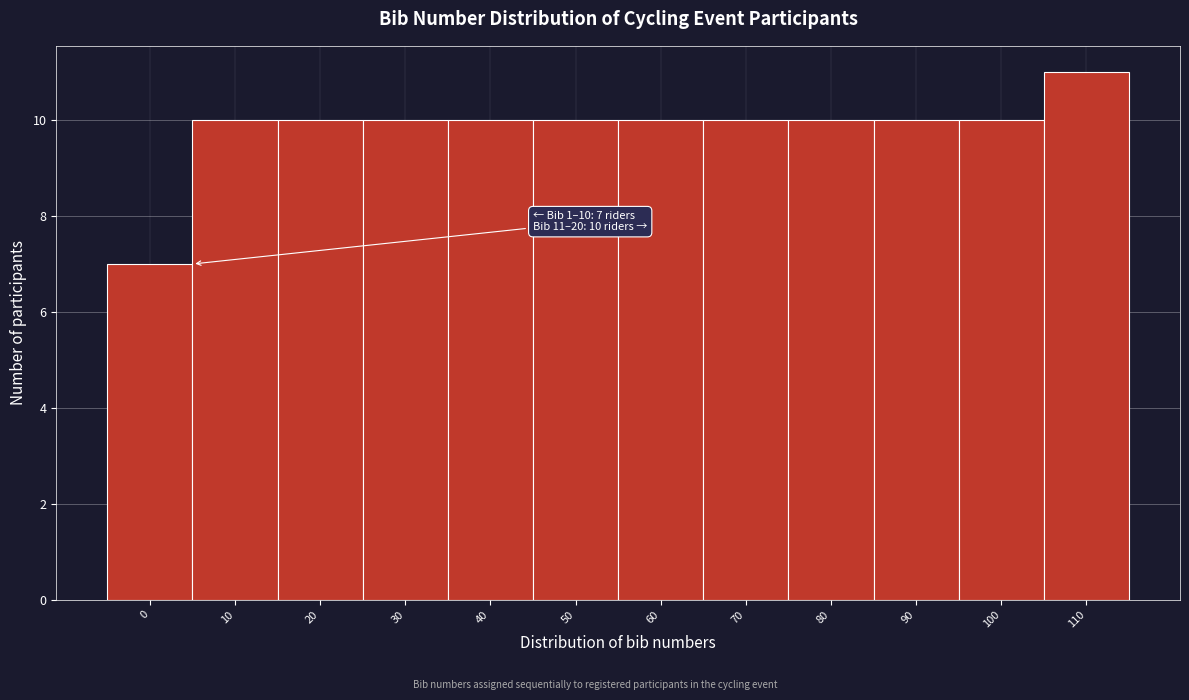

Reading left to right, transcribe all the data shown in this chart.

0=7	10=10	20=10	30=10	40=10	50=10	60=10	70=10	80=10	90=10	100=10	110=11